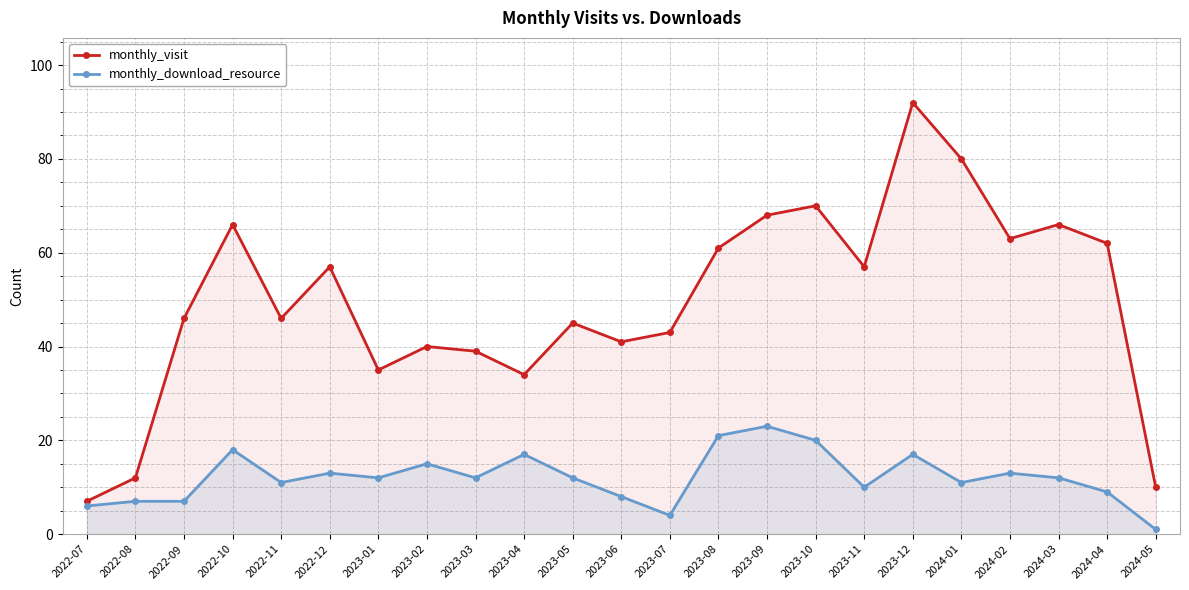

The monthly_visit series shows 61 at 2023-08. True or false?

True